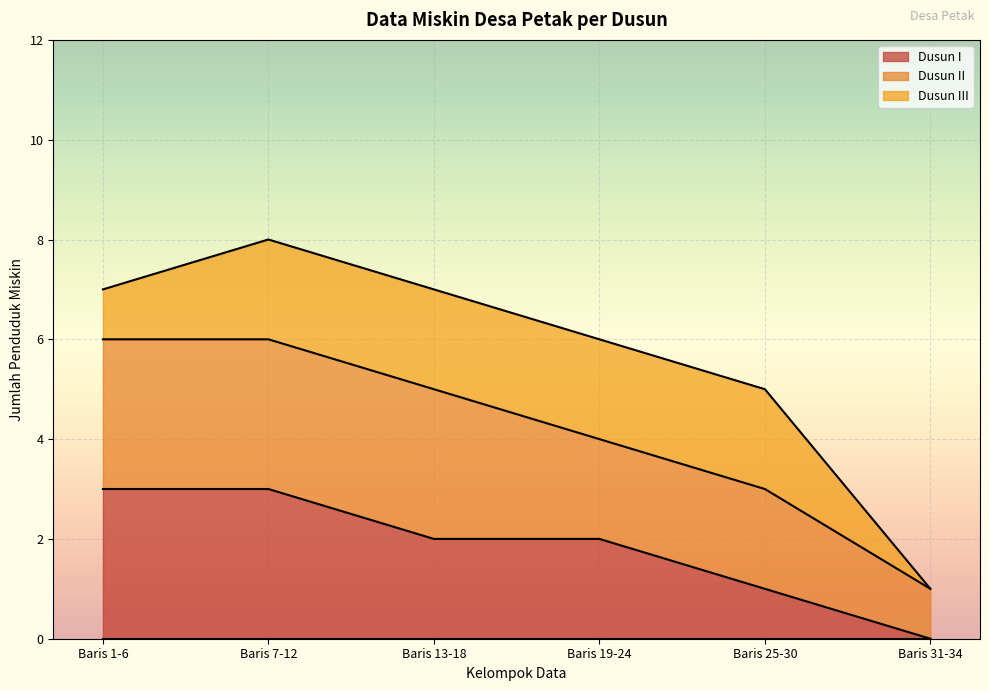

True or false: Dusun III and Dusun I intersect in this chart.

False